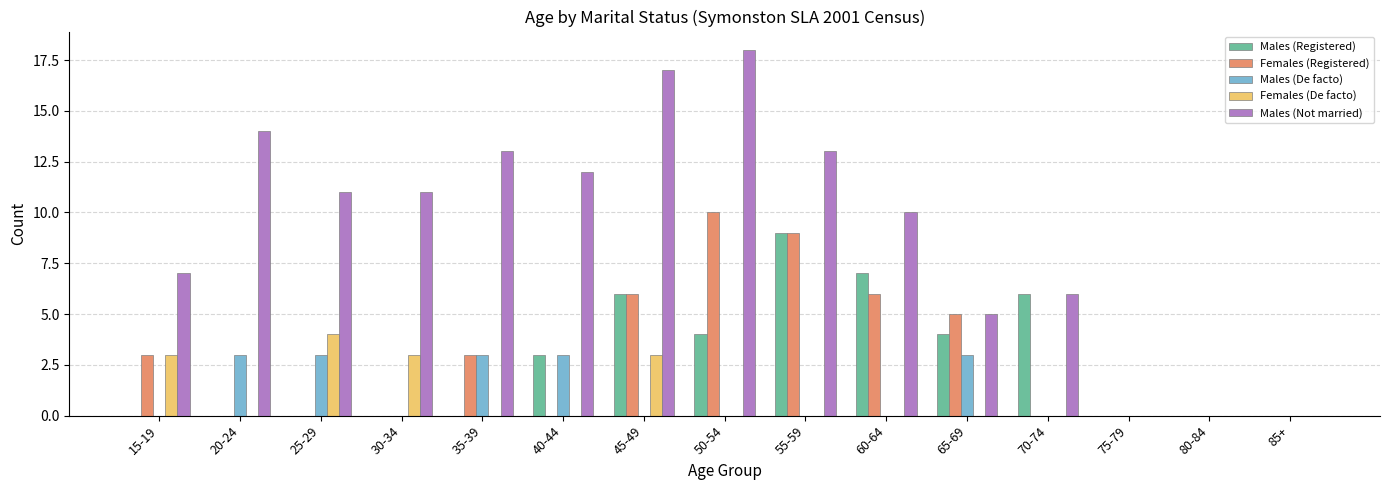

Between 15-19 and 80-84, which series saw the biggest shift?

Males (Not married)